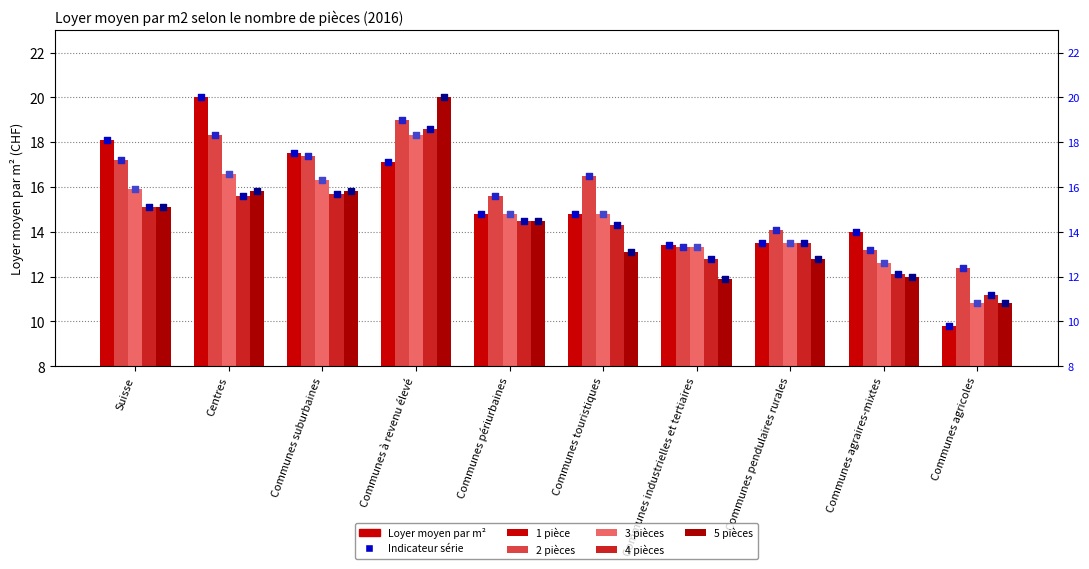

Which series has the largest total across all categories?

2 pièces